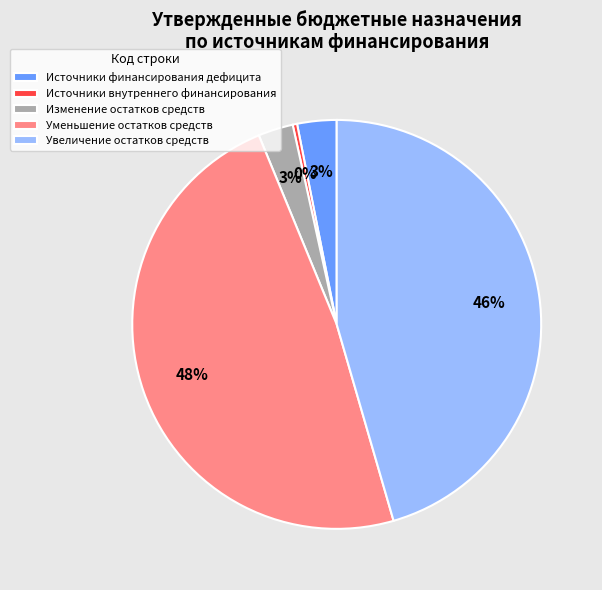

Is there a majority slice in this chart?

No